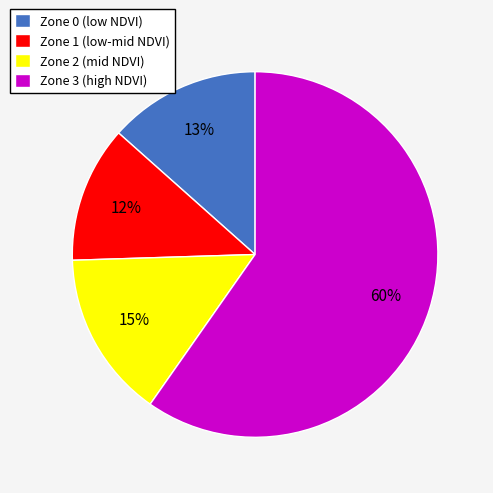

Is it true that Zone 3 is 45% of the pie?

False